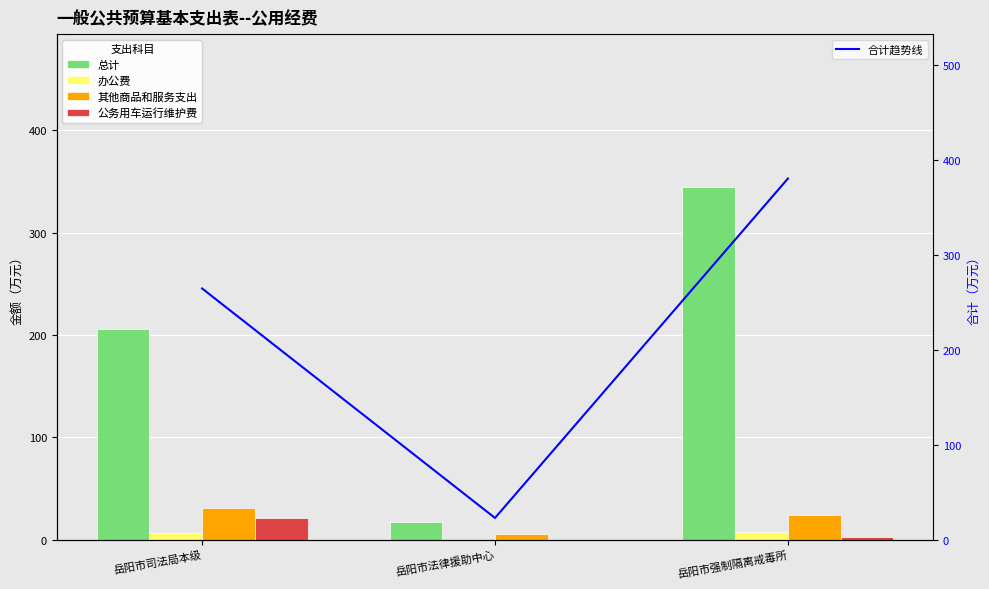

At which label does 办公费 first exceed 6?

岳阳市司法局本级